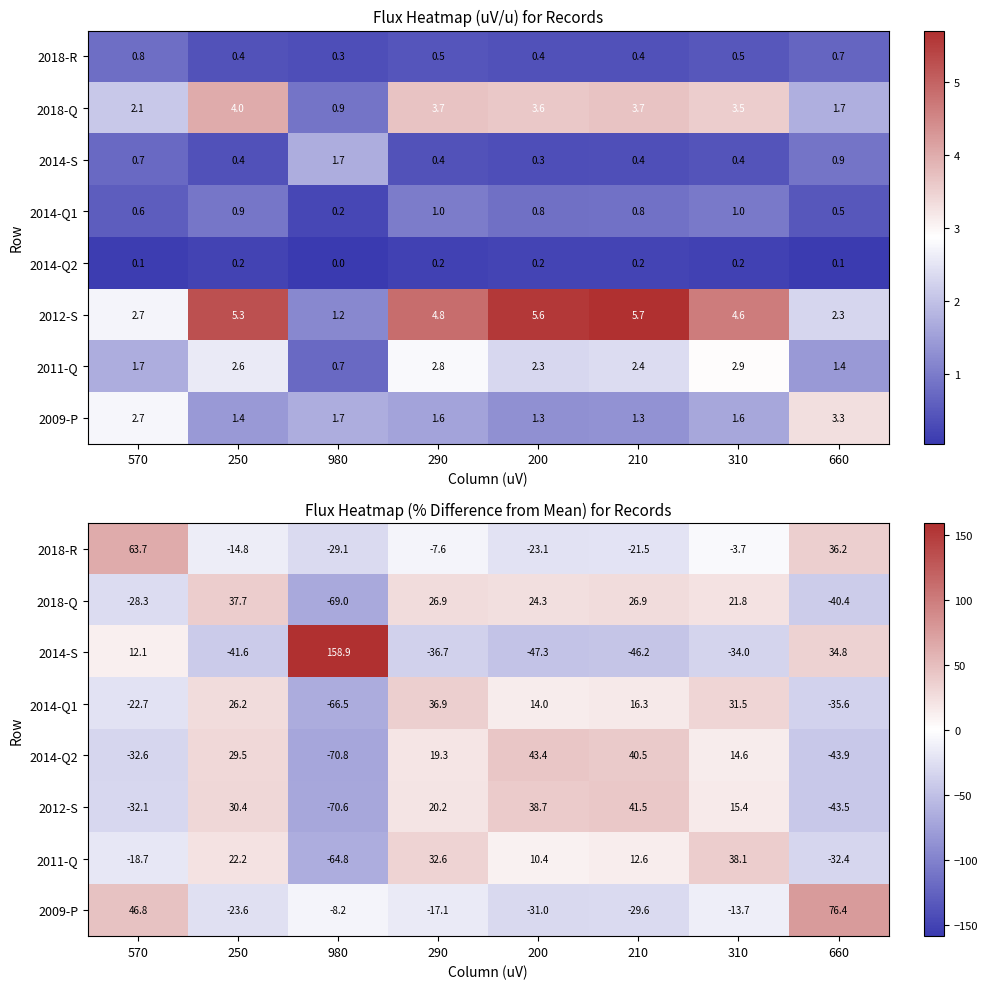

At 290, list the series in order from largest to smallest.

2014-Q1, 2011-Q, 2018-Q, 2012-S, 2014-Q2, 2018-R, 2009-P, 2014-S